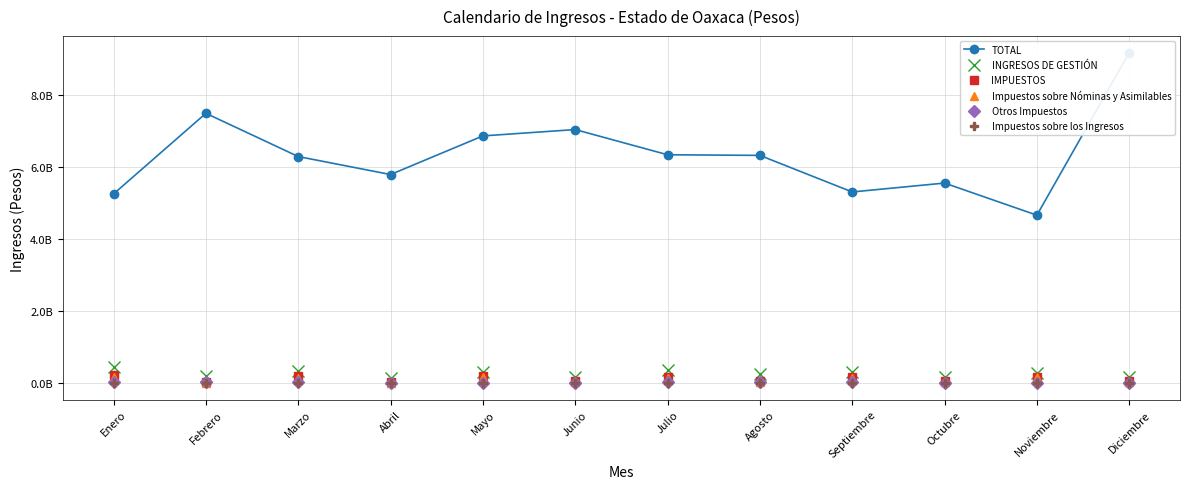

At which label does INGRESOS DE GESTIÓN first exceed 275535703?

Enero